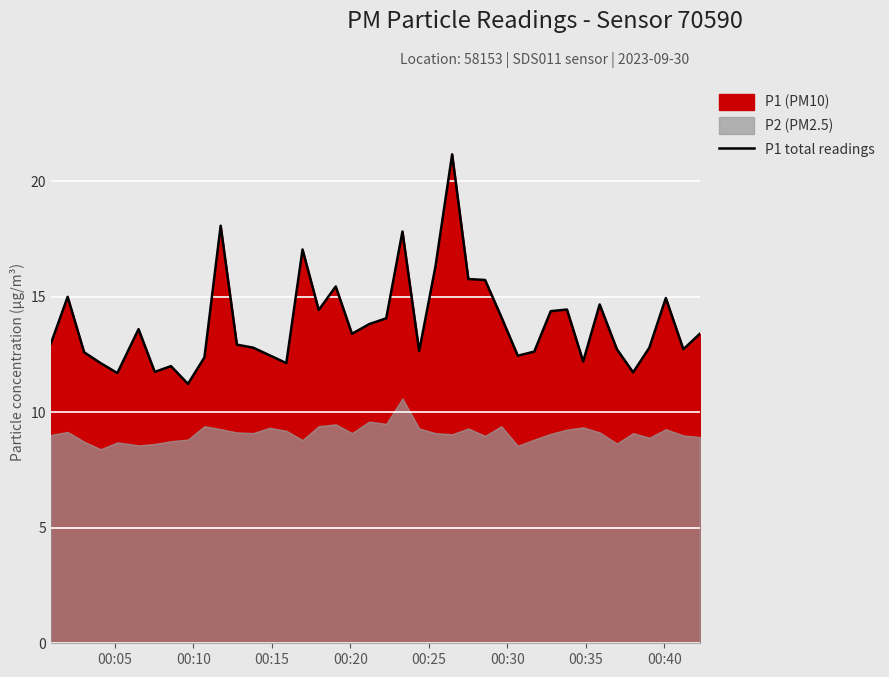

What is the value of the 18th point from the left?

15.4